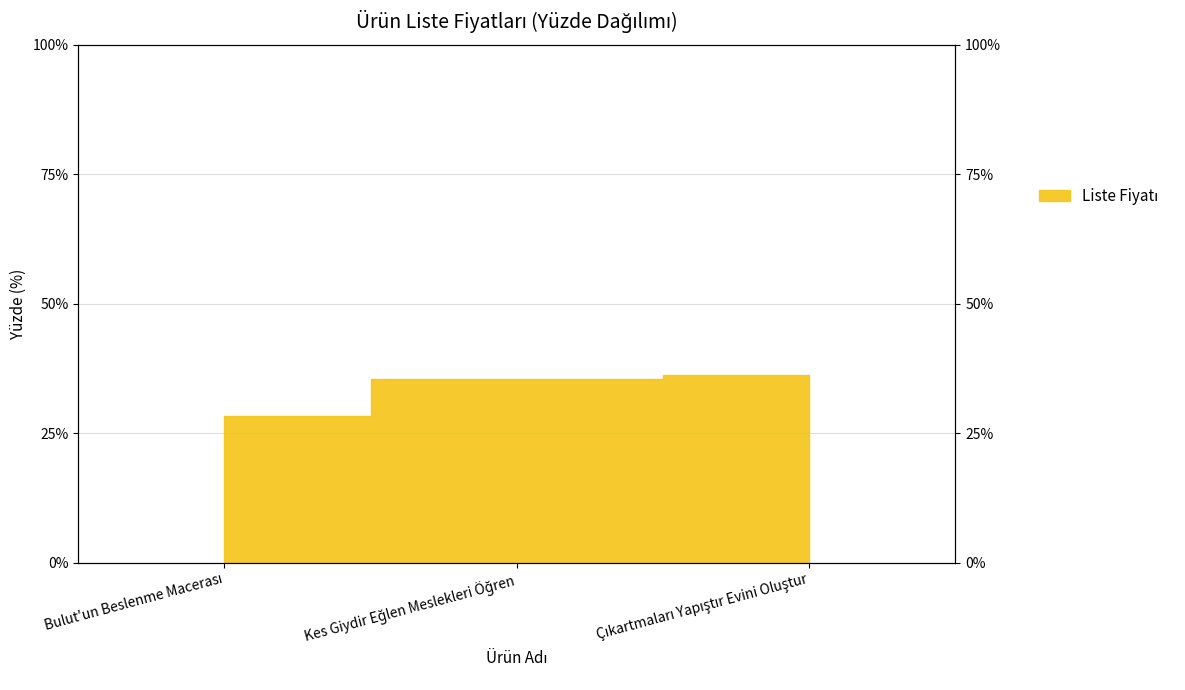

Count the number of values greater than 35.

2